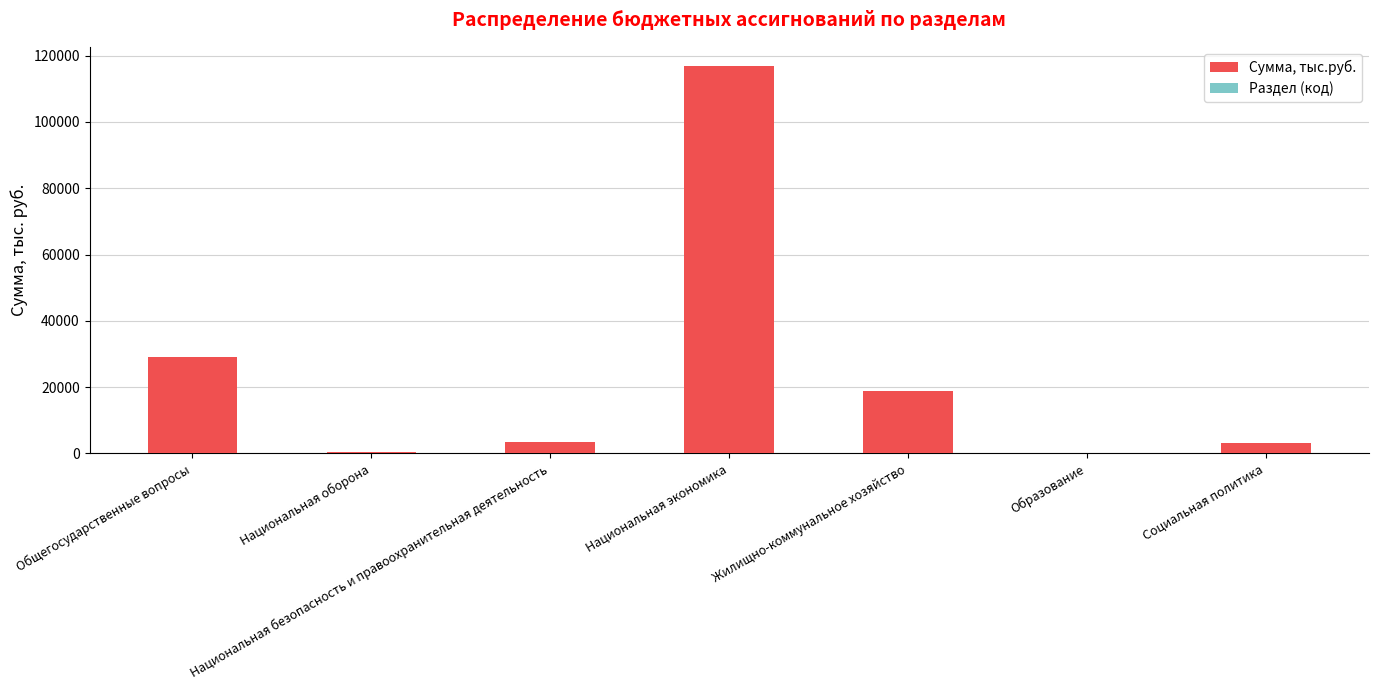

The value of Сумма, тыс.руб. at Национальная безопасность и правоохранительная деятельность is 1167.2. True or false?

False